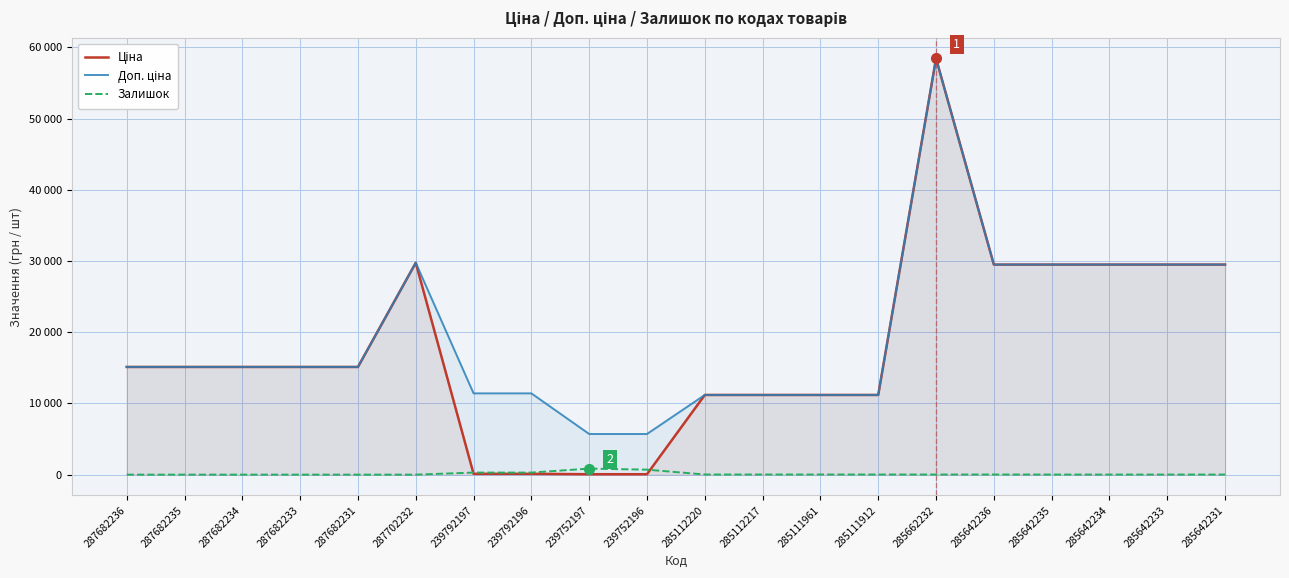

Between 239792197 and 285112220, which is larger?

285112220